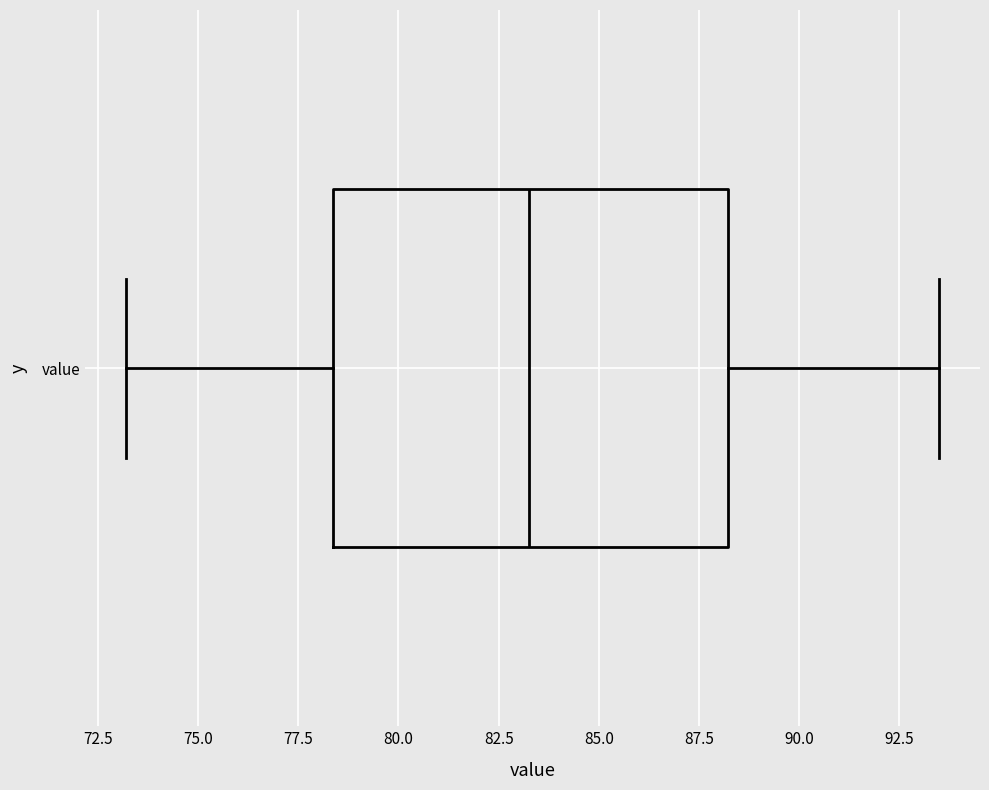

Read this box plot against the x-axis: the position of the median line, the range covered by the box, and the ends of both whiskers. The values are not printed on the chart, so give them approximately, as read against the axis.

median 83.5, box 78.5 to 88.0, whiskers 73.0 to 93.5